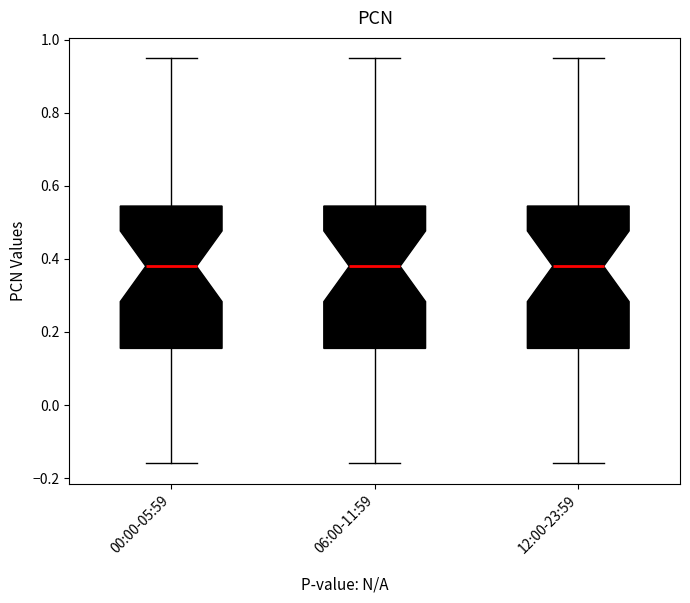

Where does the lower whisker of the box for 00:00-05:59 end on the y-axis? The values are not printed on the chart, so give them approximately, as read against the axis.

-0.16